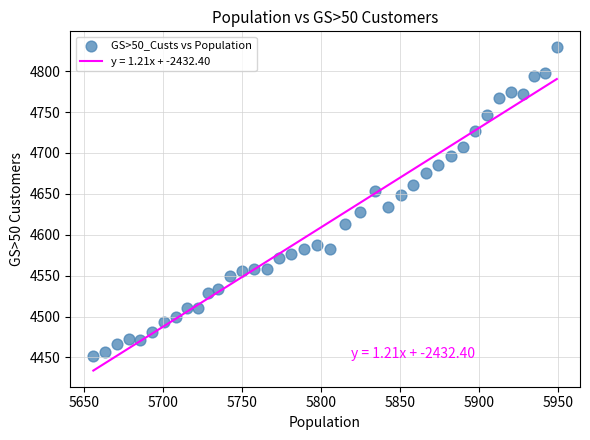

What is the range of Y values (max minus min)?

377